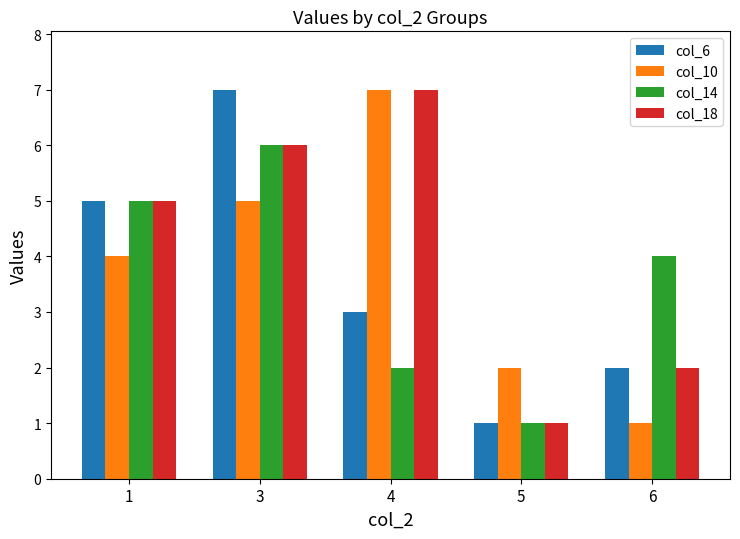

Which category has the highest value in the col_14 series?

3